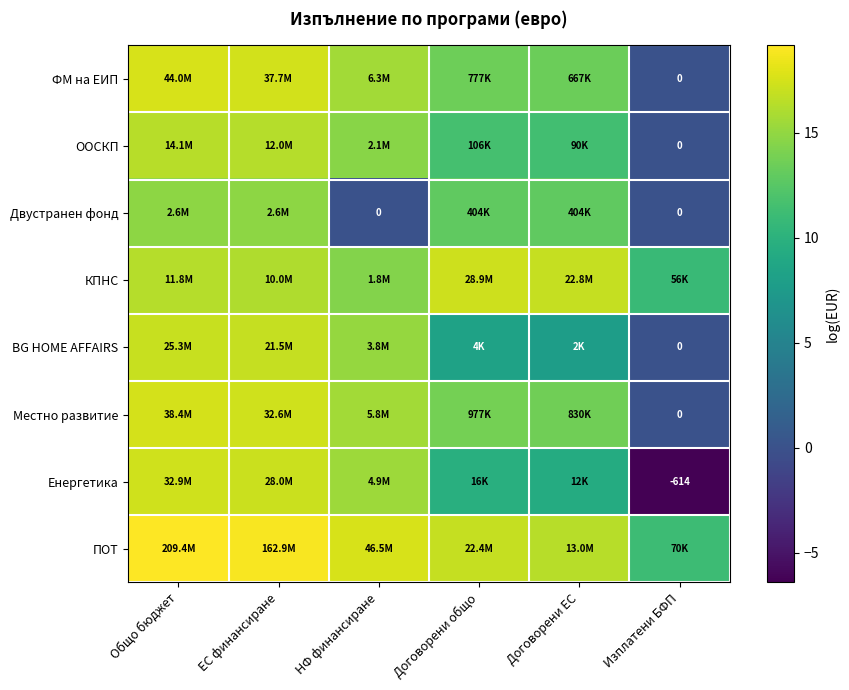

True or false: ФМ на ЕИП has a value of 15.7 at НФ финансиране.

True